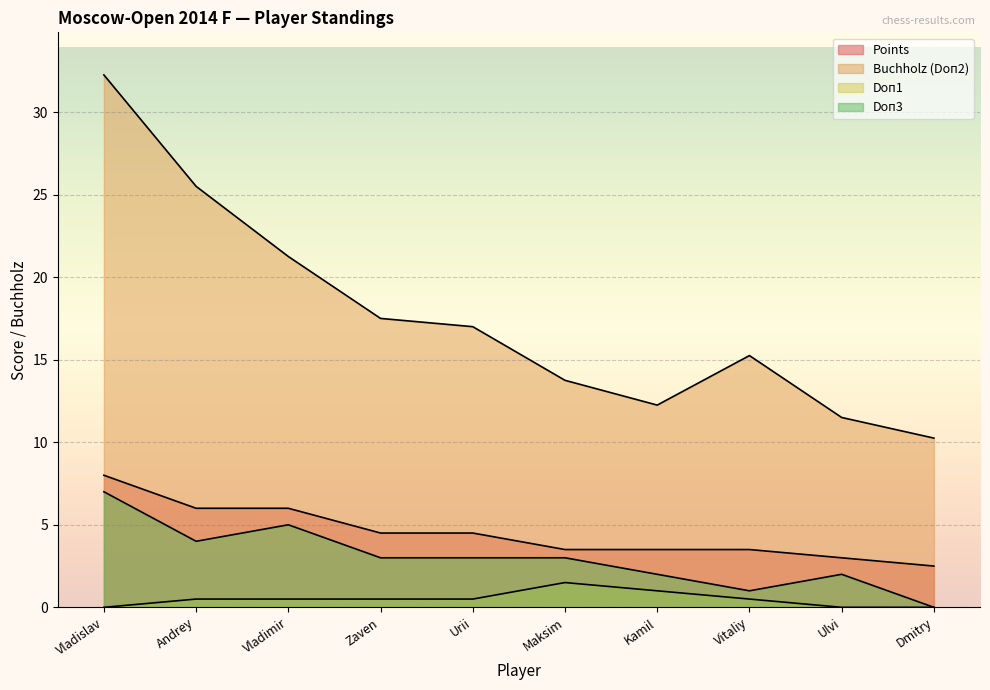

True or false: Doп3 and Points cross at least once.

False